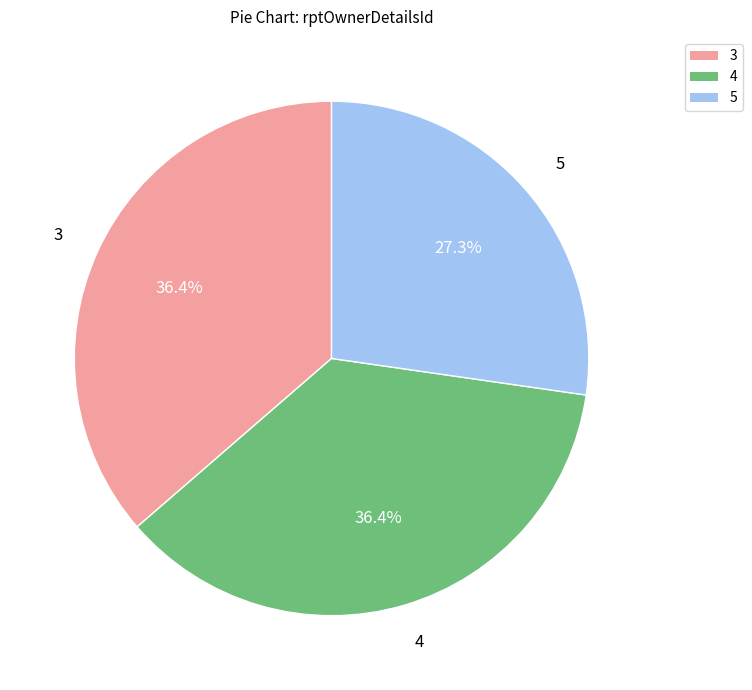

Between 3 and 5, which is larger?

3